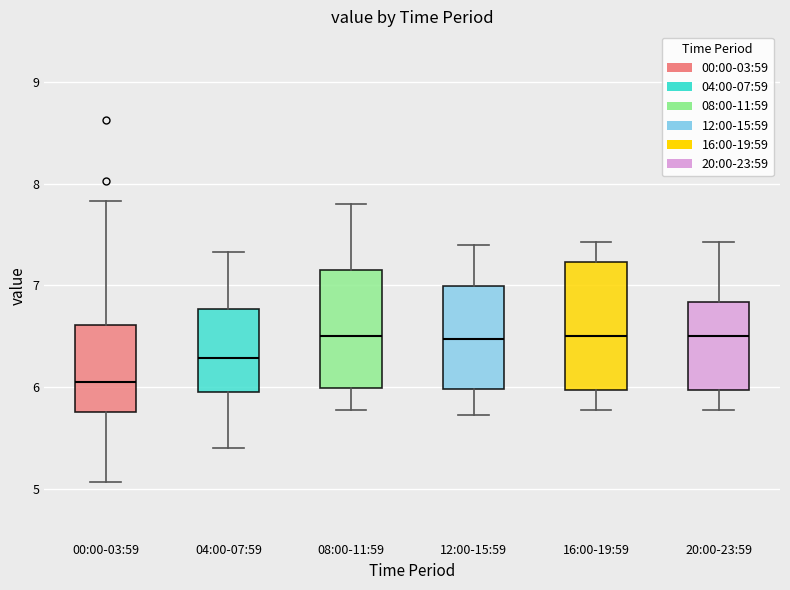

Reading left to right, transcribe this box plot: for each box, give where its median line is, the range the box spans, and where its two whiskers end, as read against the y-axis. The values are not printed on the chart, so give them approximately, as read against the axis.

00:00-03:59: median 6.1, box 5.8 to 6.6, whiskers 5.1 to 7.8
04:00-07:59: median 6.3, box 6.0 to 6.8, whiskers 5.4 to 7.3
08:00-11:59: median 6.5, box 6.0 to 7.2, whiskers 5.8 to 7.8
12:00-15:59: median 6.5, box 6.0 to 7.0, whiskers 5.7 to 7.4
16:00-19:59: median 6.5, box 6.0 to 7.2, whiskers 5.8 to 7.4
20:00-23:59: median 6.5, box 6.0 to 6.8, whiskers 5.8 to 7.4